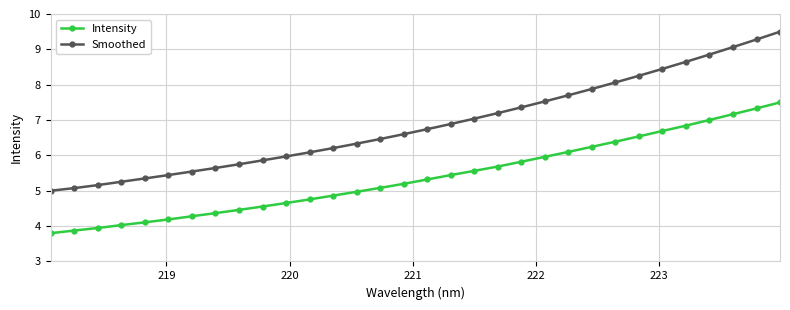

What is the difference between the maximum and second lowest values in the Smoothed series?

4.4